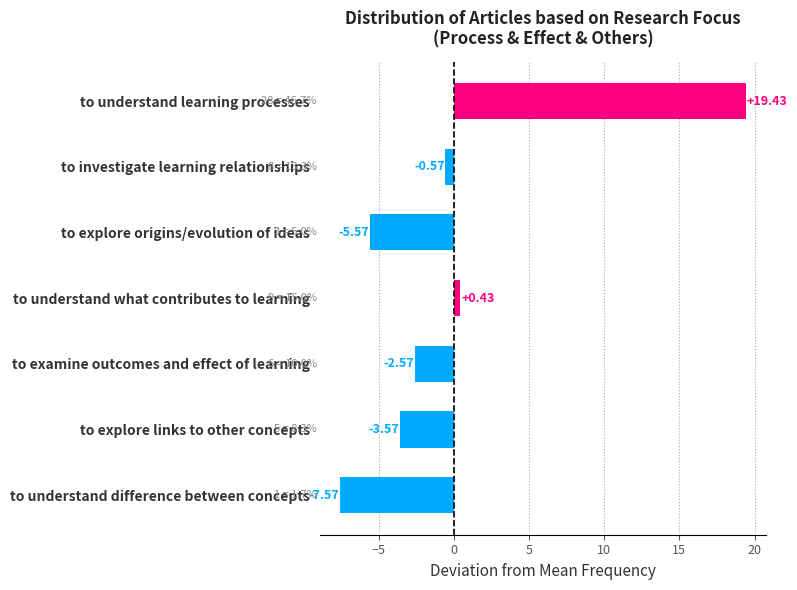

What is the difference between the maximum and second lowest values?

25.0